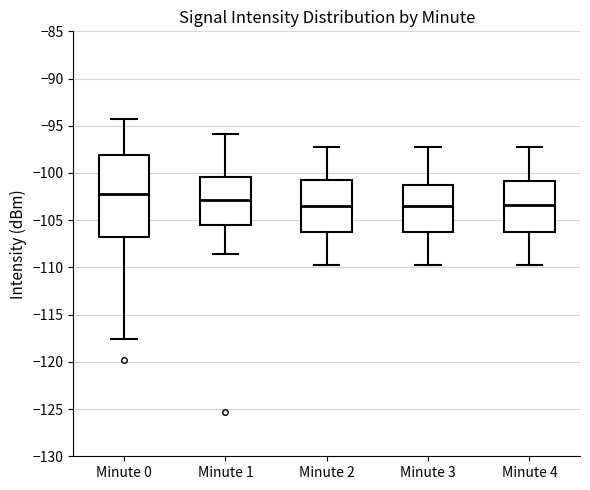

Comparing the boxes themselves (not the whiskers), which one is the tallest?

Minute 0